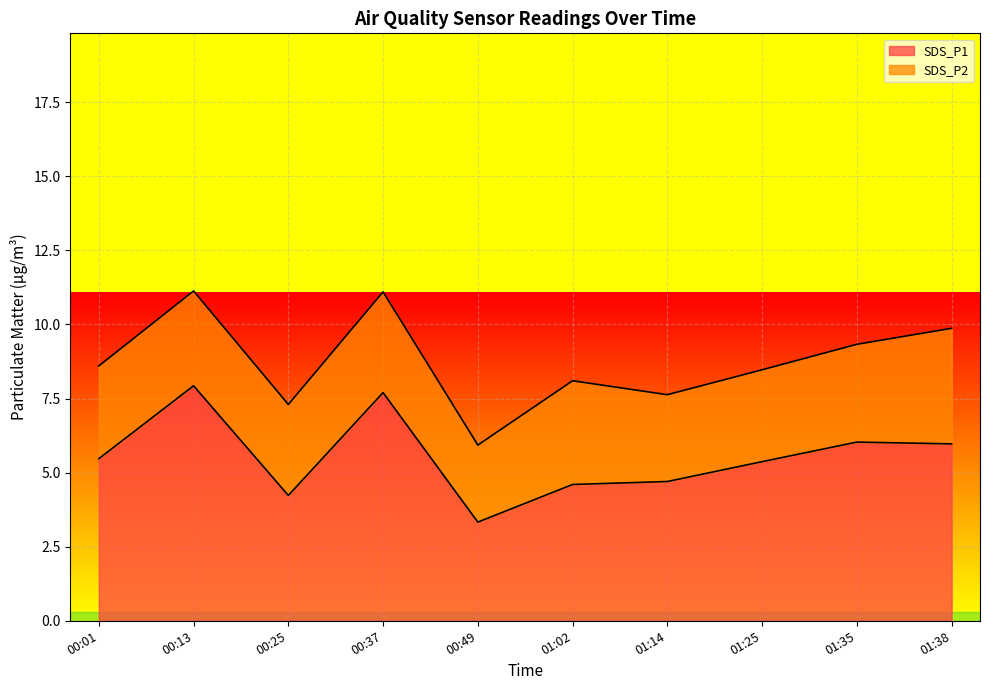

What is the difference between the maximum and minimum values?

4.6